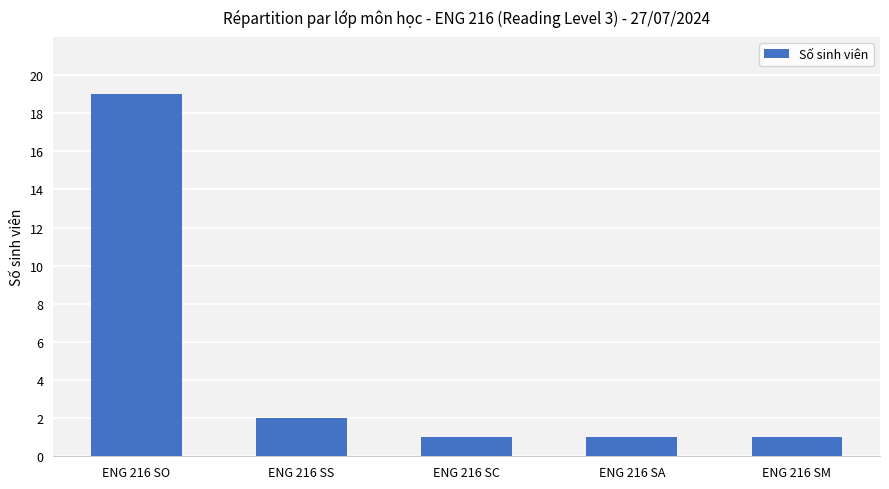

What is the difference between the maximum and second lowest values?

18